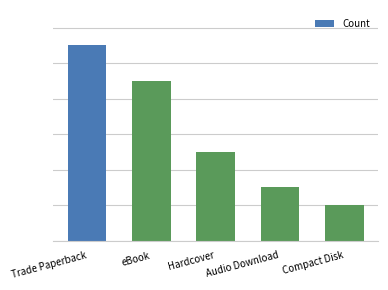

What is the label of the 1st bar from the right?

Compact Disk